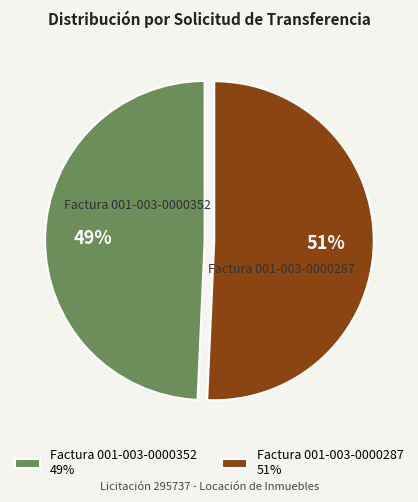

Does any single category account for the majority?

Yes